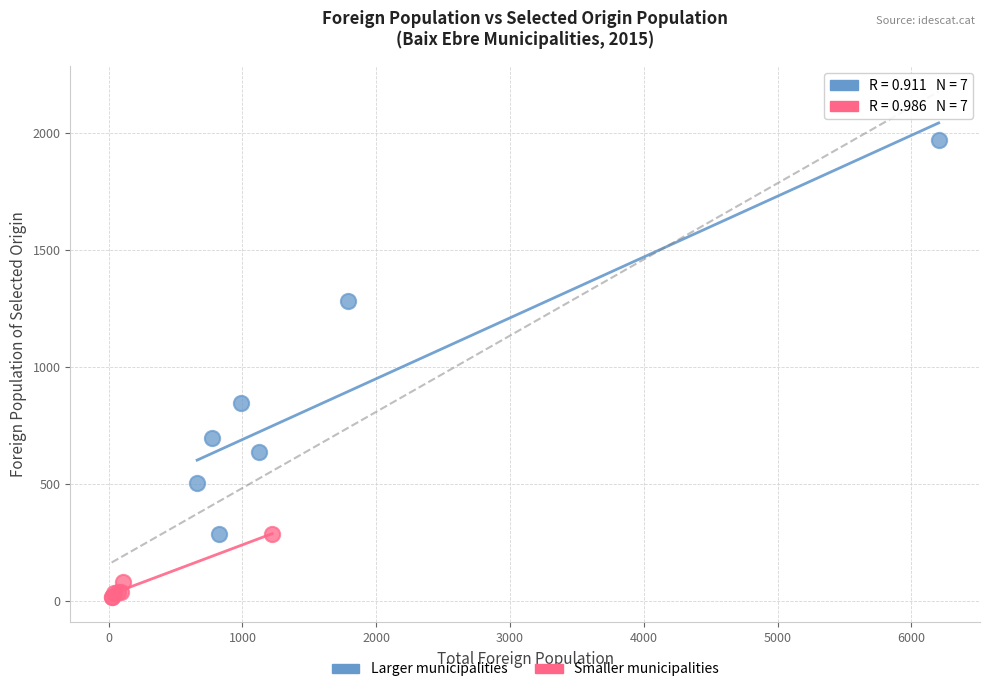

What are all the series names shown in the legend?

Larger municipalities, Smaller municipalities